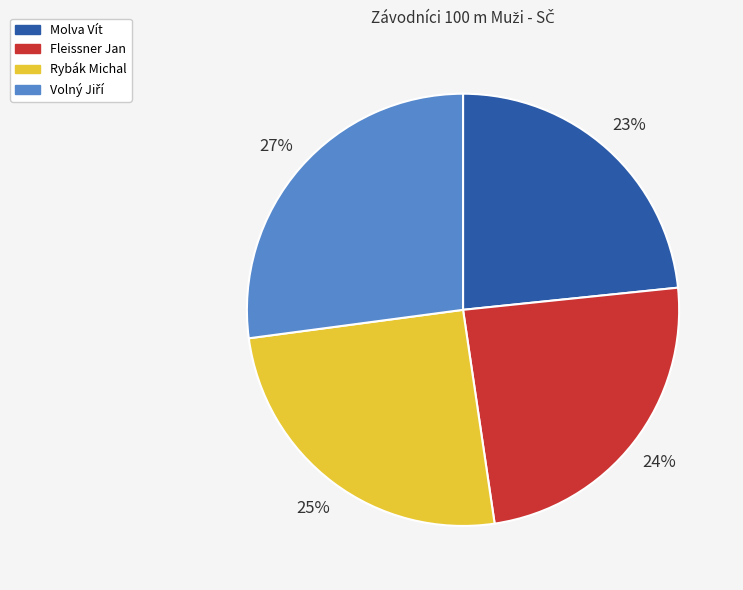

Does any single category account for the majority?

No